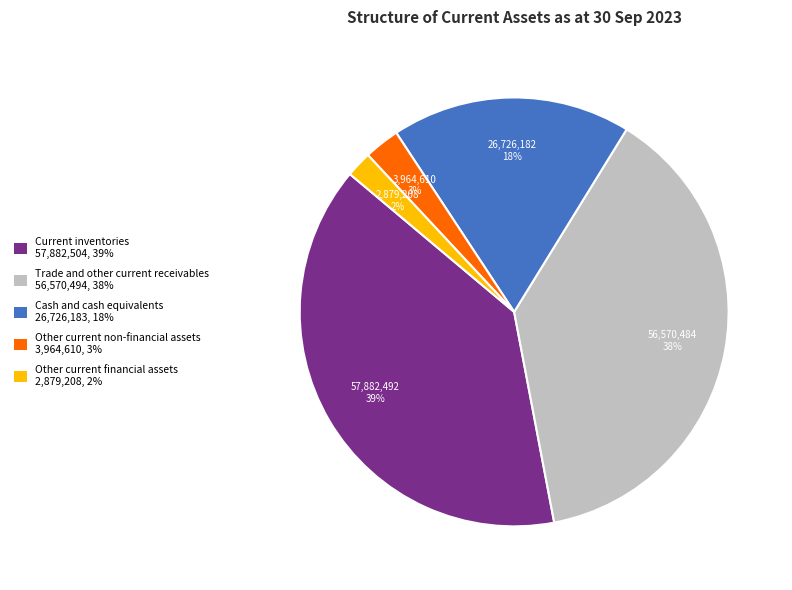

Is there a majority slice in this chart?

No